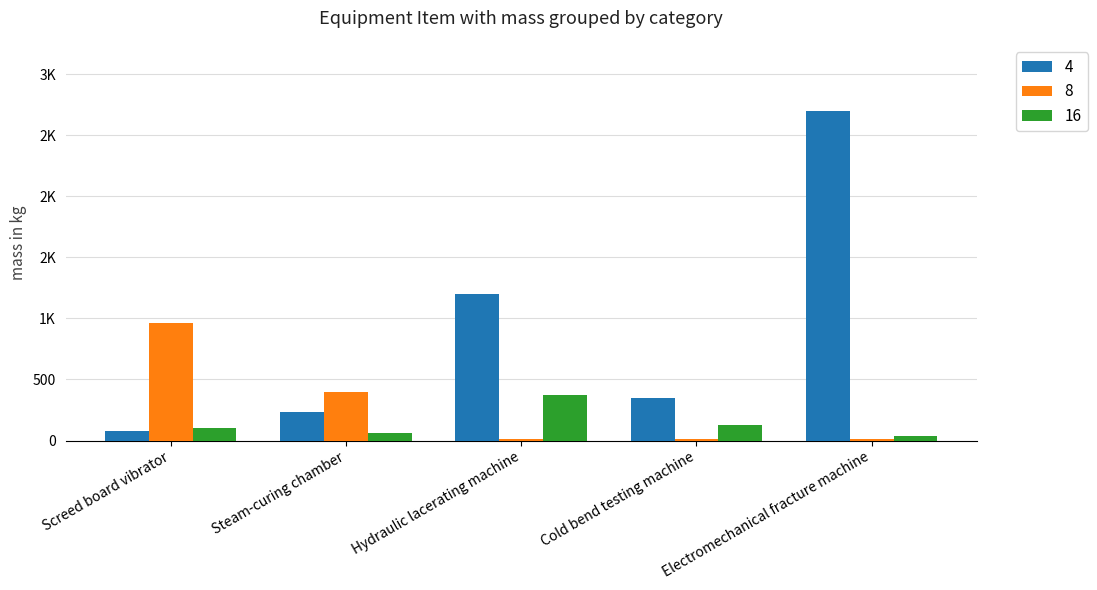

What position from the left is Electromechanical fracture machine?

5